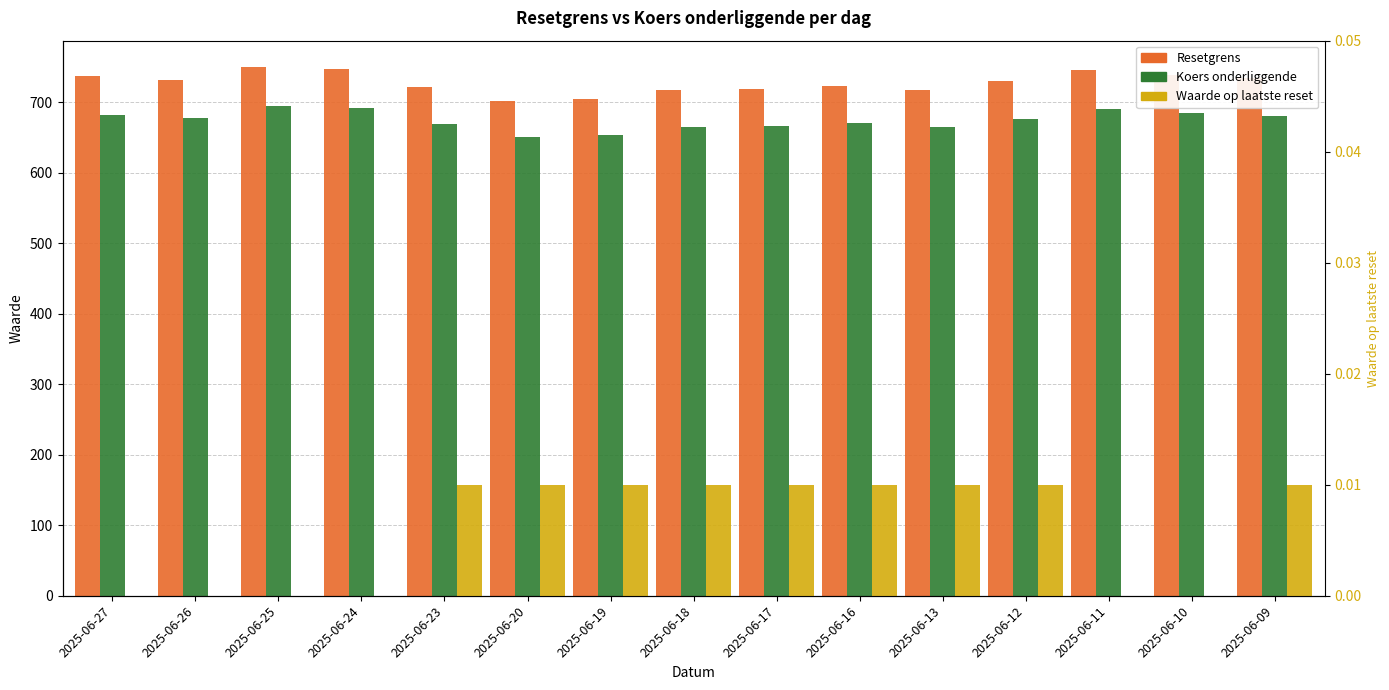

Which has a higher value, 2025-06-23 or 2025-06-11?

2025-06-11